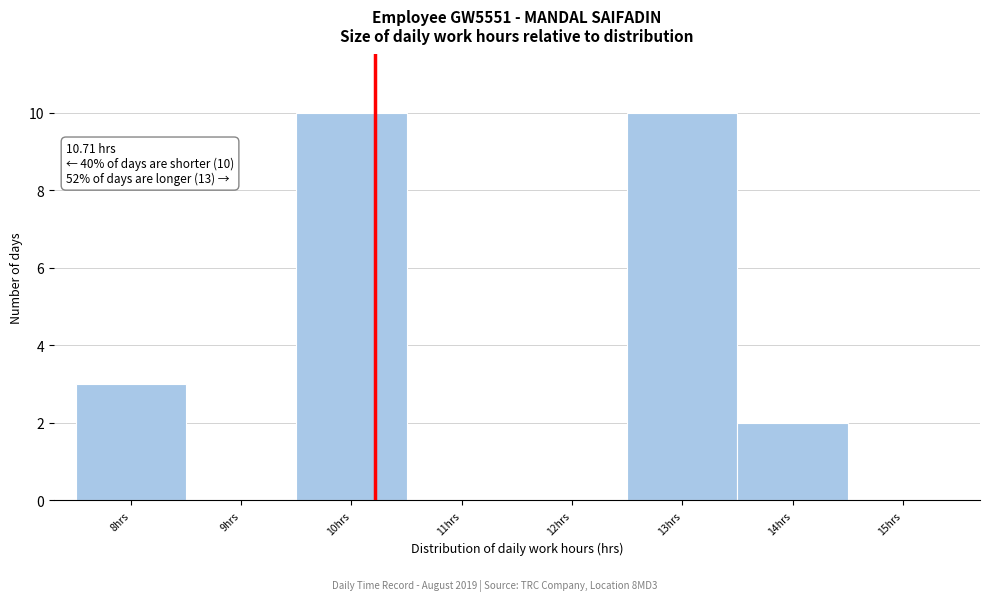

Reading left to right, extract all data points from this chart.

8hrs=3	9hrs=0	10hrs=10	11hrs=0	12hrs=0	13hrs=10	14hrs=2	15hrs=0